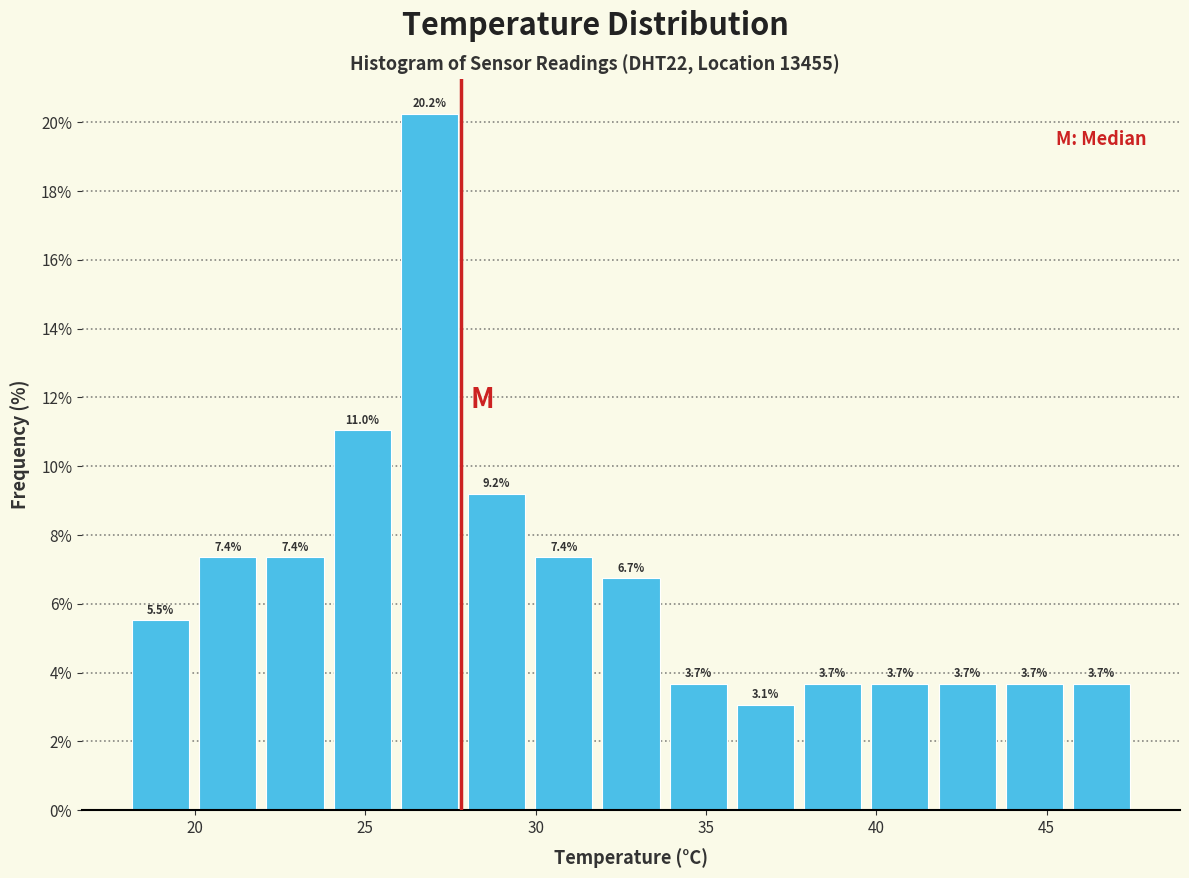

Read against the x-axis, roughly where is the centre of the tallest bar?

27.0